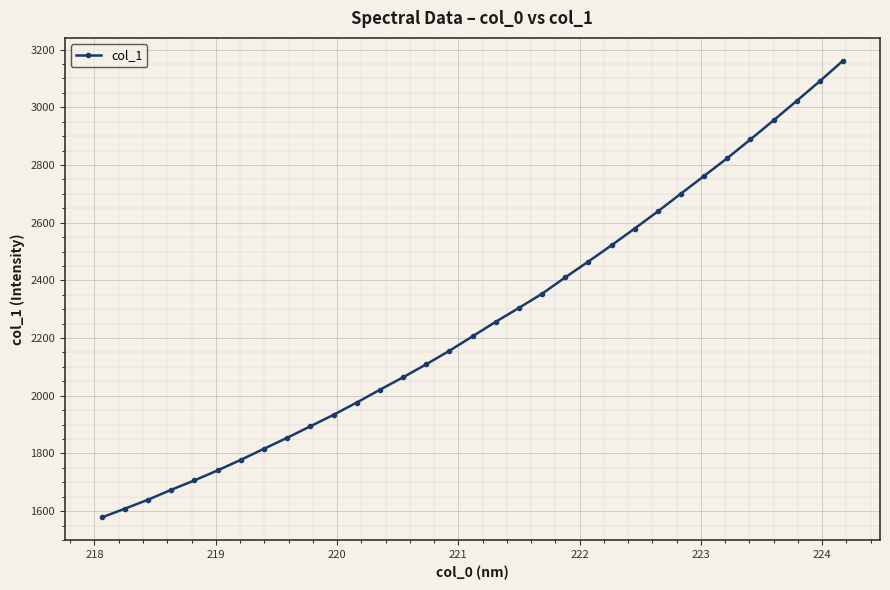

What is the greatest value displayed?

3161.4